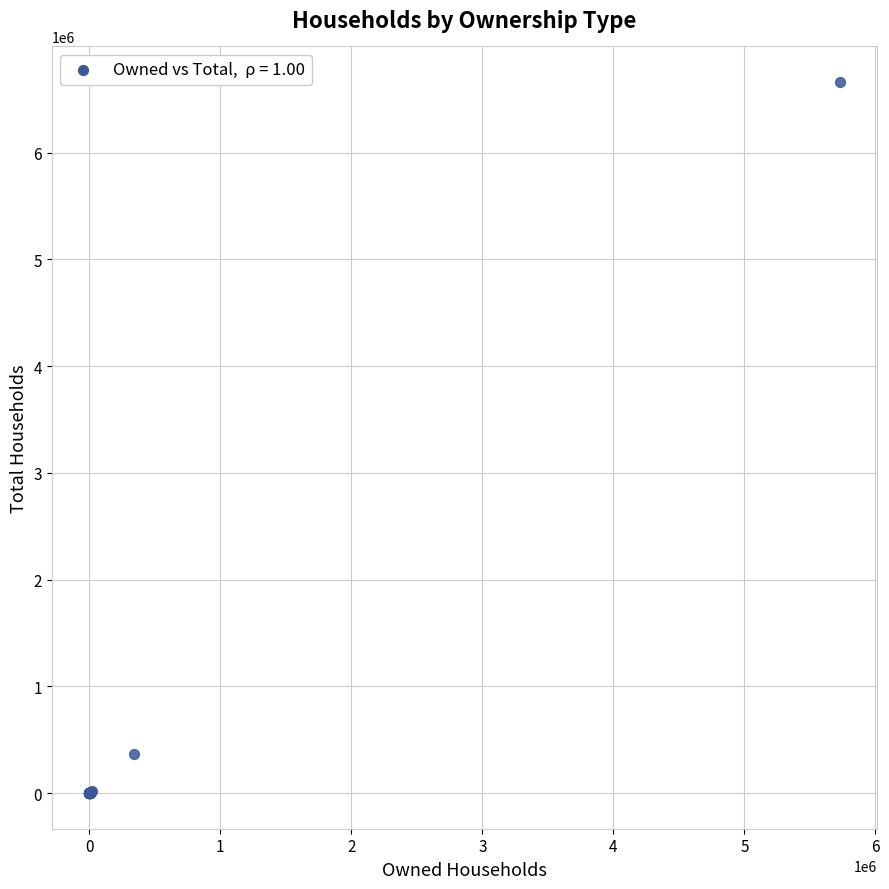

What Y value in the scatter plot is closest to 3330580?

366037